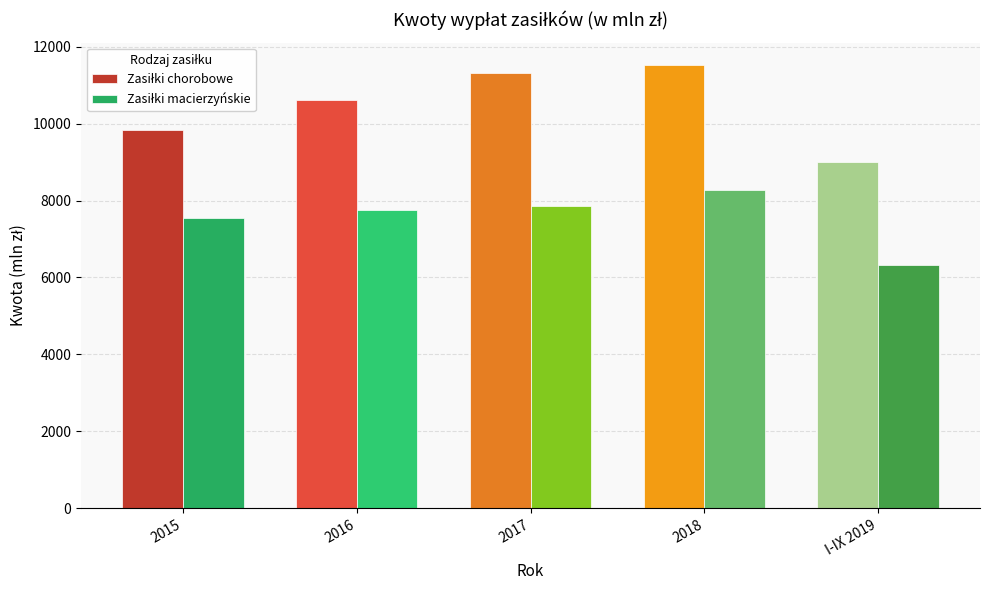

Does the chart contain stacked bars?

No